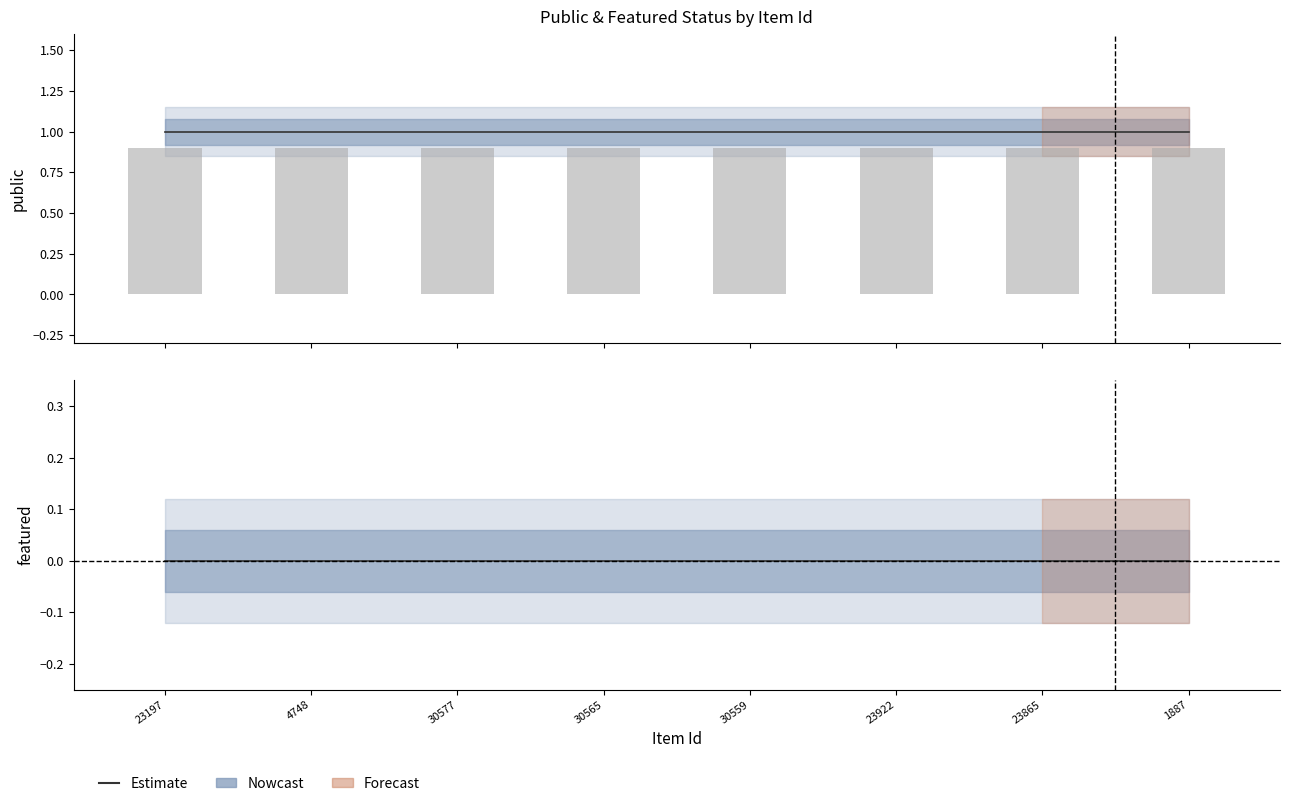

List the labels in order of public value, largest first.

23197, 4748, 30577, 30565, 30559, 23922, 23865, 1887